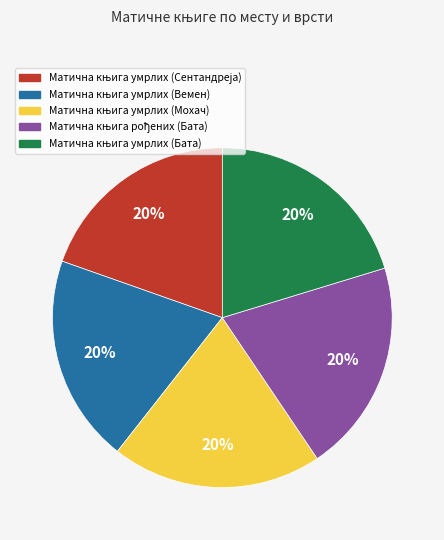

Is there a majority slice in this chart?

No